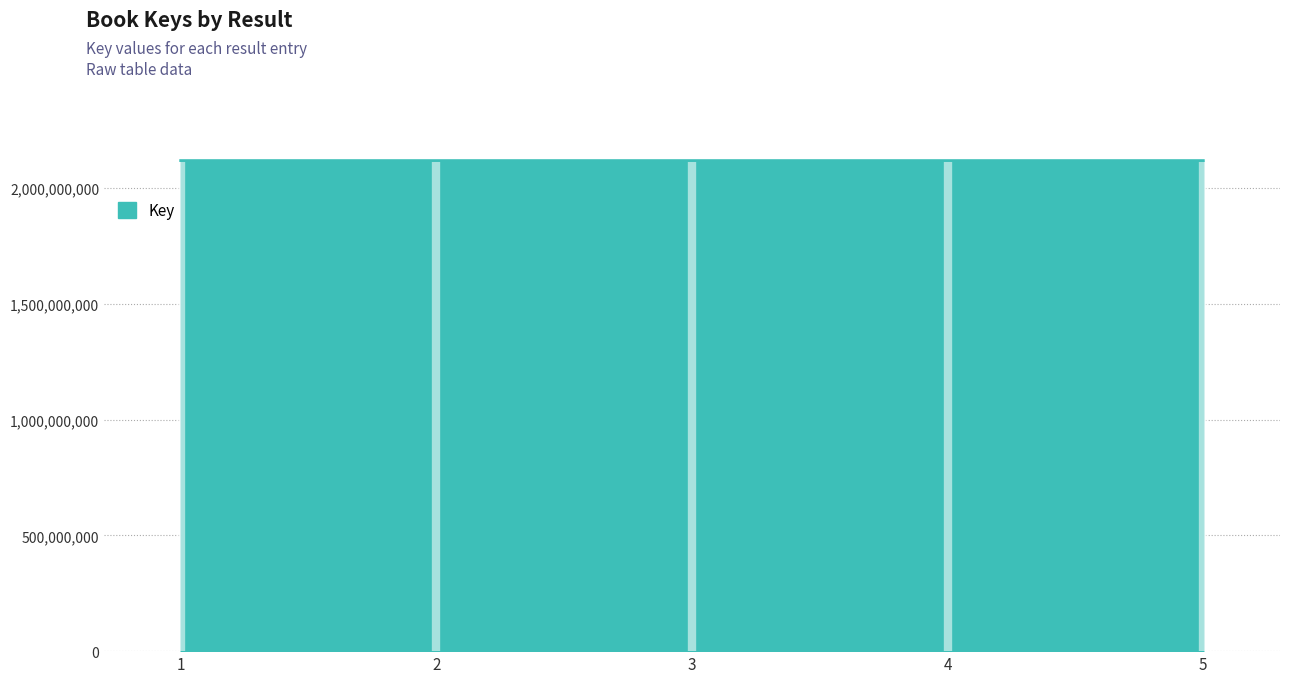

True or false: the data has more than 2 interior local peaks.

False